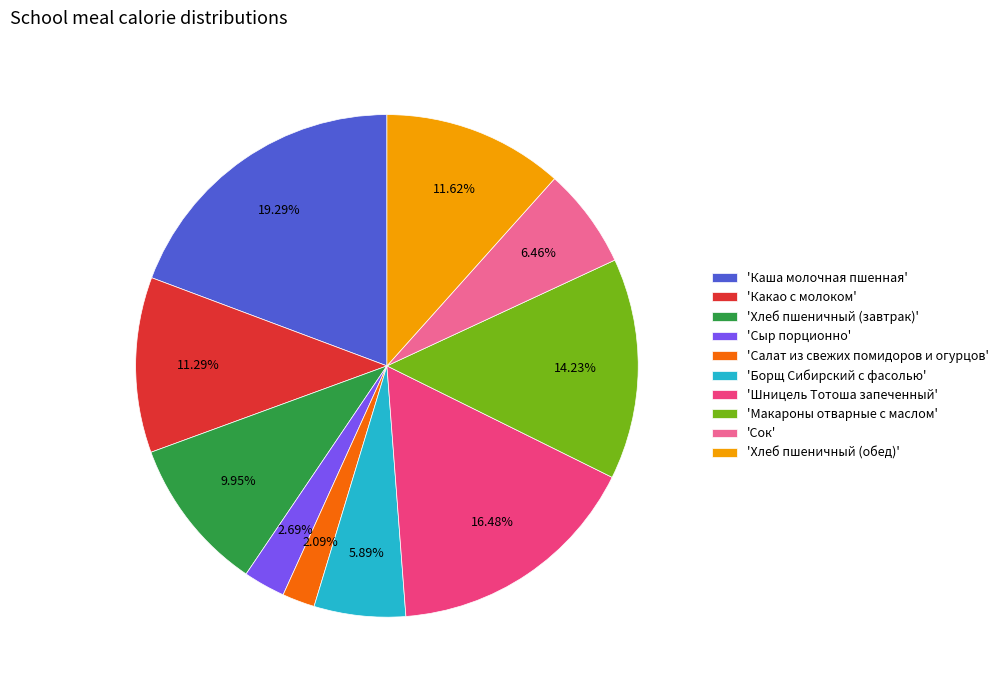

Count the number of slices in the pie.

10